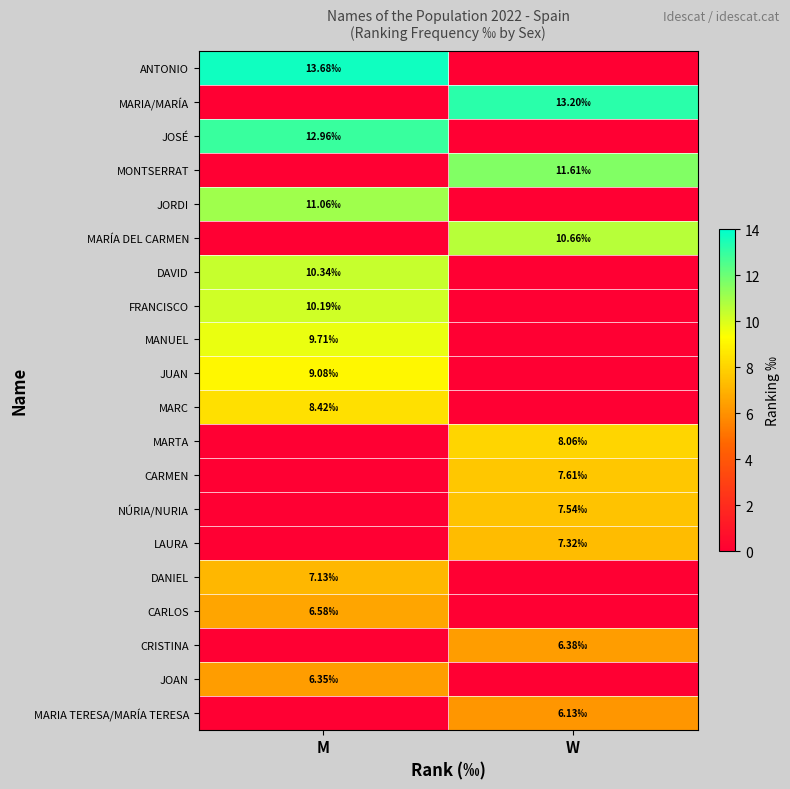

Reading left to right, extract all data points from this chart.

ANTONIO: M=13.7	W=0.0
MARIA/MARÍA: M=0.0	W=13.2
JOSÉ: M=13.0	W=0.0
MONTSERRAT: M=0.0	W=11.6
JORDI: M=11.1	W=0.0
MARÍA DEL CARMEN: M=0.0	W=10.7
DAVID: M=10.3	W=0.0
FRANCISCO: M=10.2	W=0.0
MANUEL: M=9.7	W=0.0
JUAN: M=9.1	W=0.0
MARC: M=8.4	W=0.0
MARTA: M=0.0	W=8.1
CARMEN: M=0.0	W=7.6
NÚRIA/NURIA: M=0.0	W=7.5
LAURA: M=0.0	W=7.3
DANIEL: M=7.1	W=0.0
CARLOS: M=6.6	W=0.0
CRISTINA: M=0.0	W=6.4
JOAN: M=6.3	W=0.0
MARIA TERESA/MARÍA TERESA: M=0.0	W=6.1